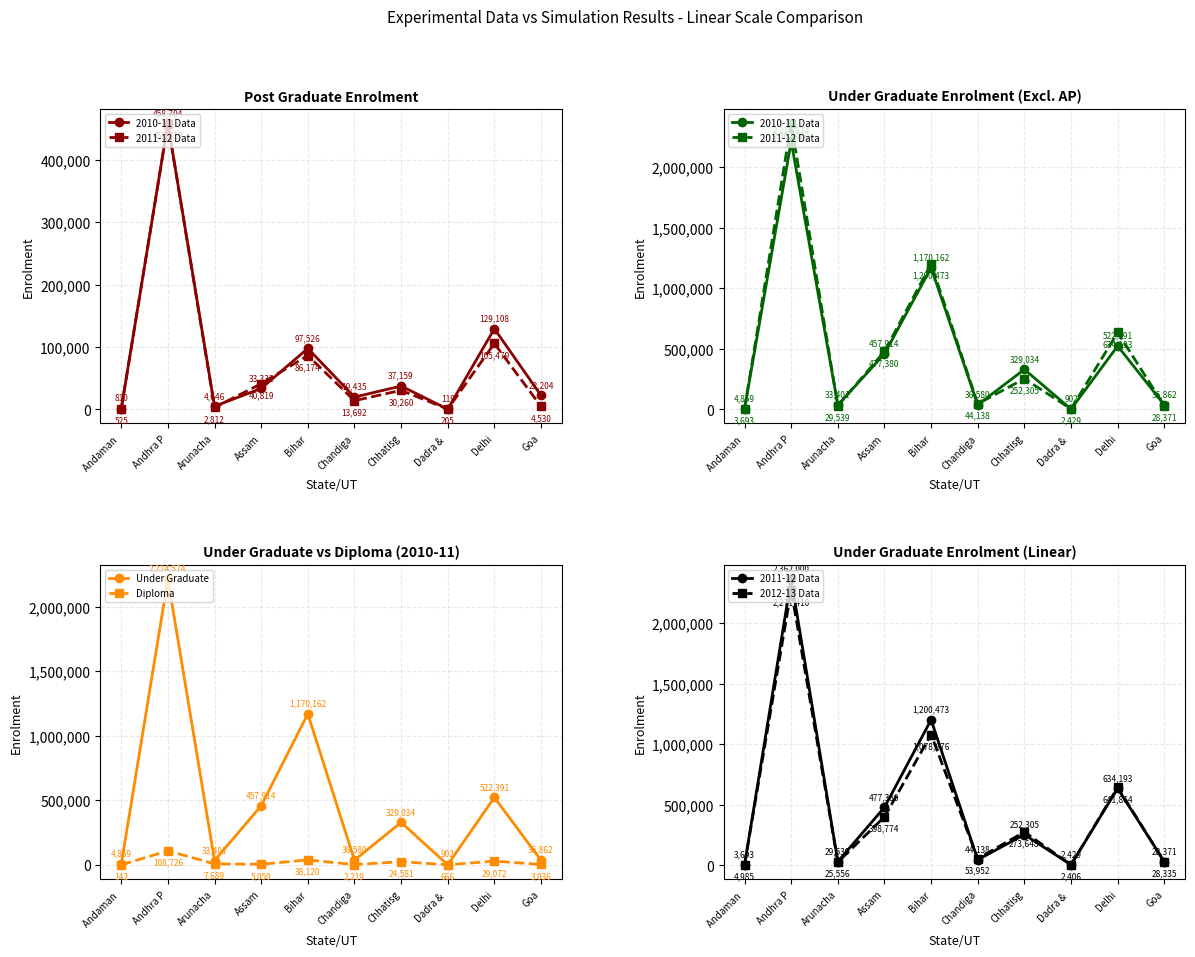

What is the sum of all 2012-13 Data values?

4779606